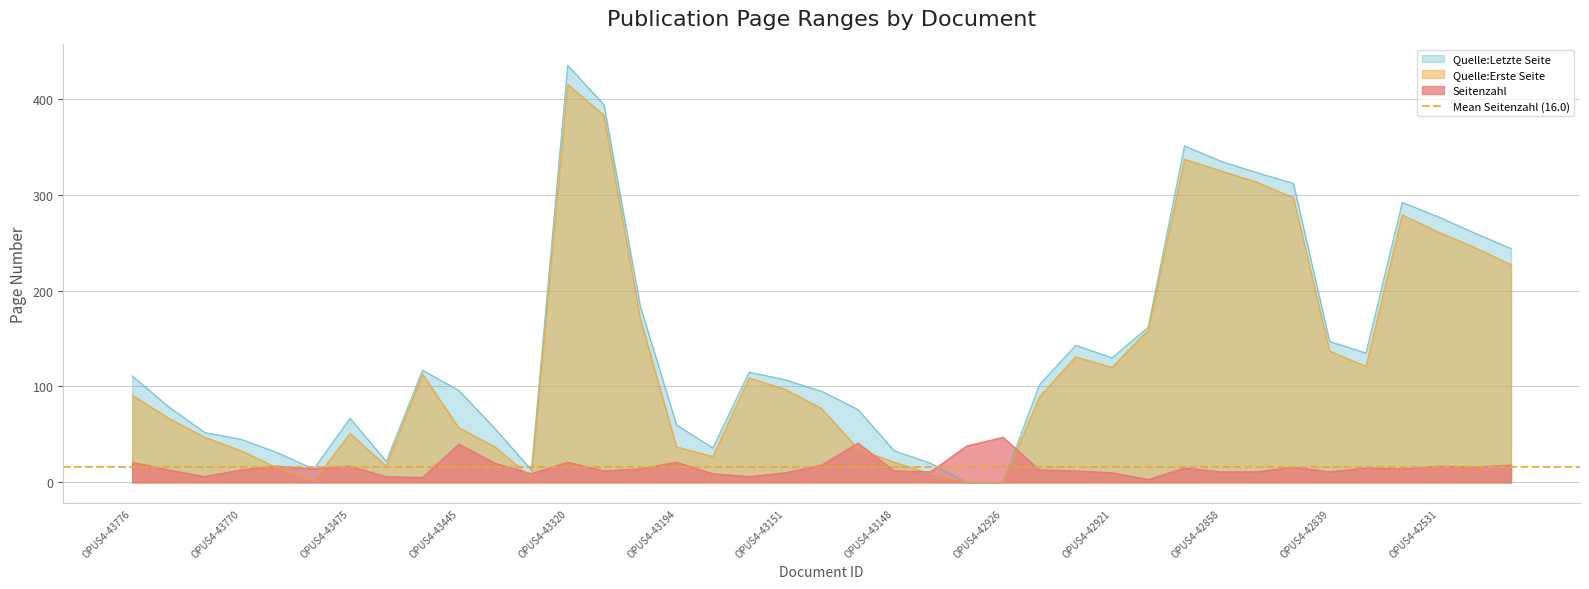

What is the value of the Quelle:Erste Seite point at the 1st from the left?

91